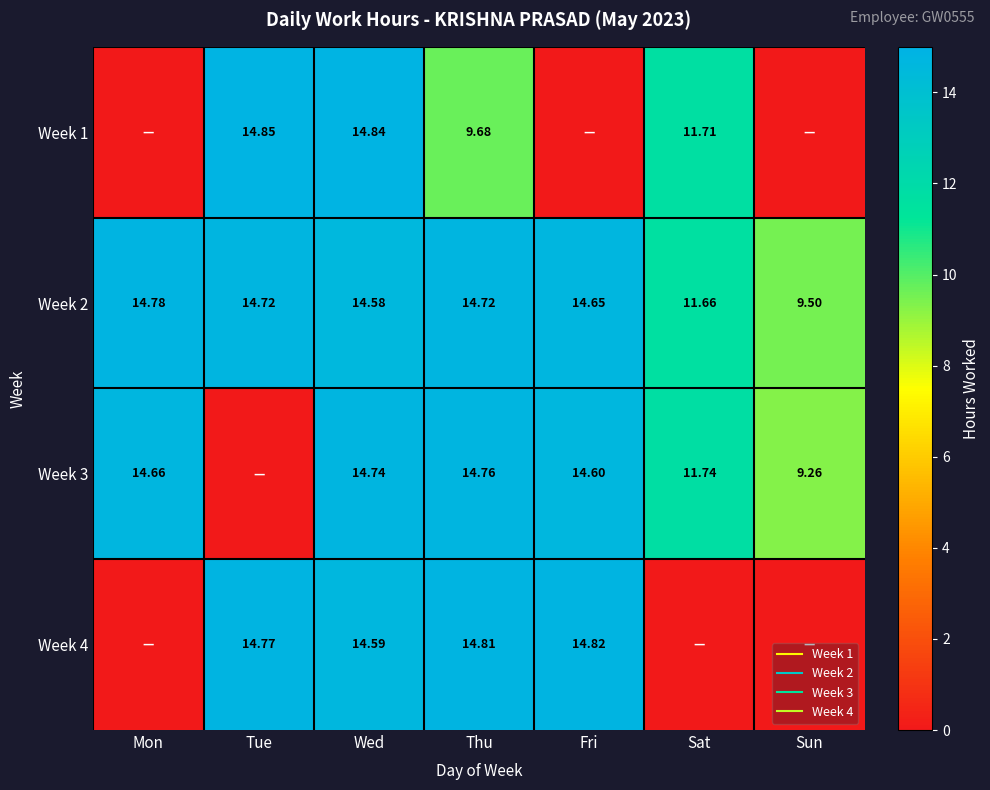

True or false: Week 4 has a value of 22.8 at Fri.

False